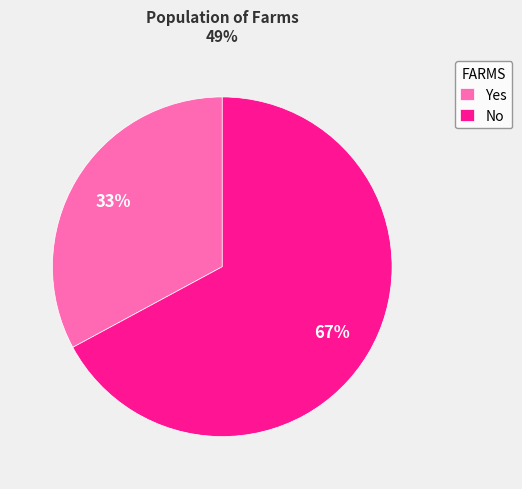

To the nearest percent, what is the average slice percentage?

50%